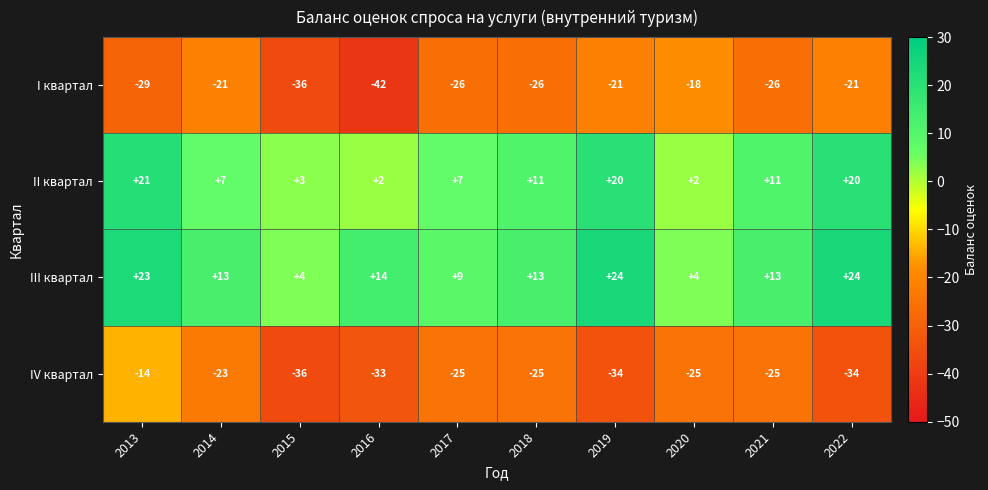

What is the sum of the I квартал values at 2014 and 2018?

-47